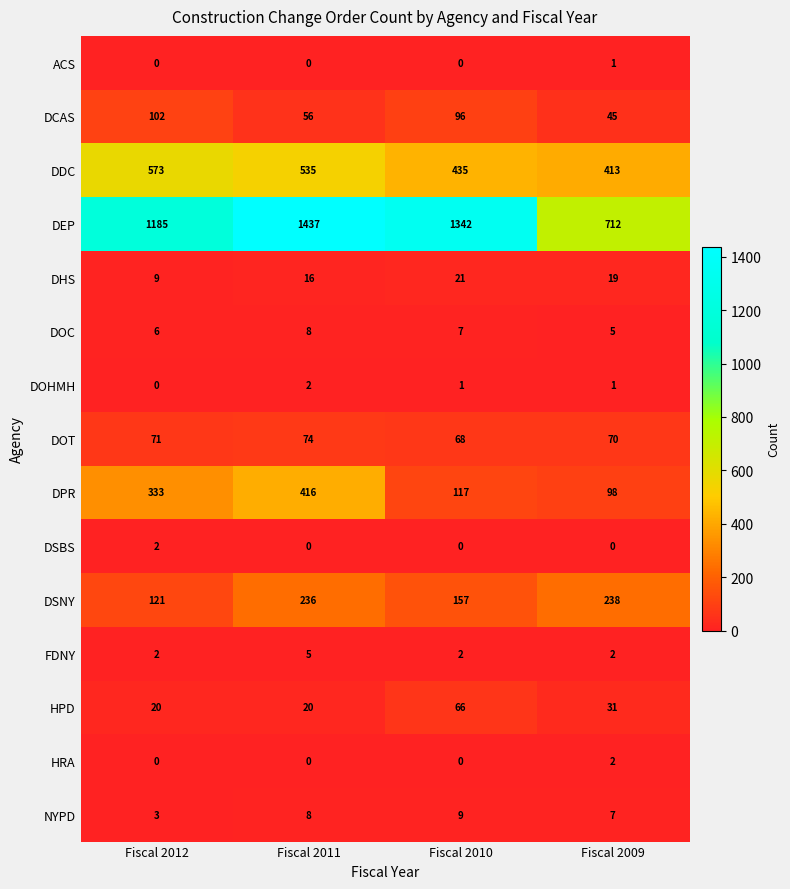

How many categories are shown in the chart?

4